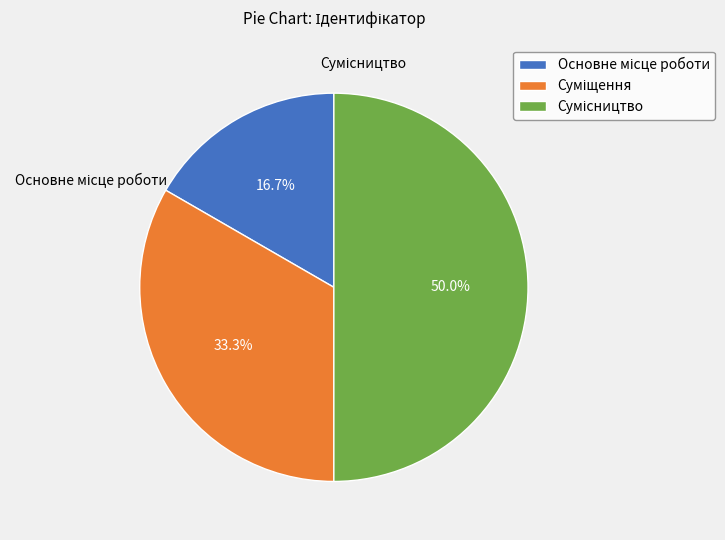

Count the number of slices in the pie.

3